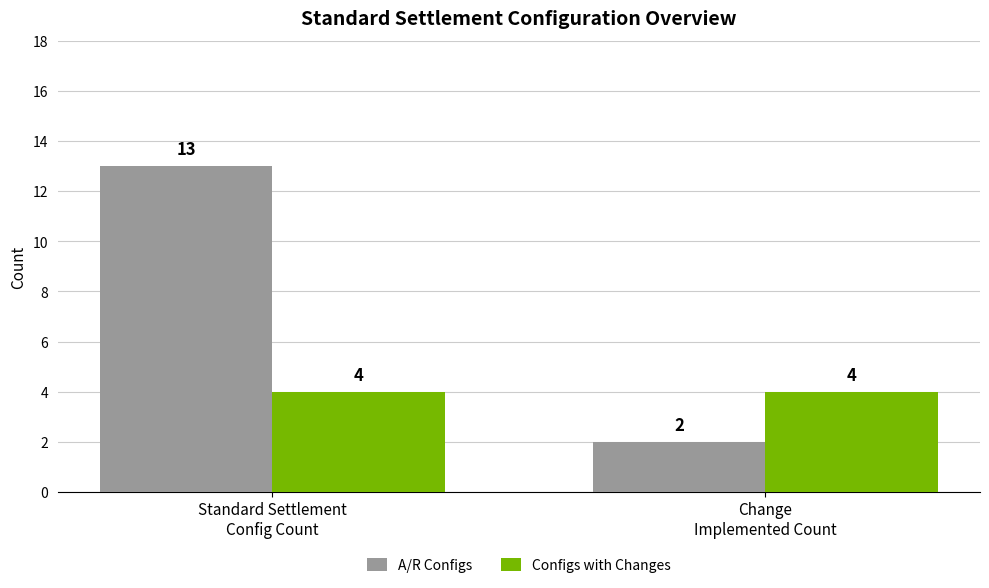

At which label does A/R Configs reach its minimum?

Change
Implemented Count